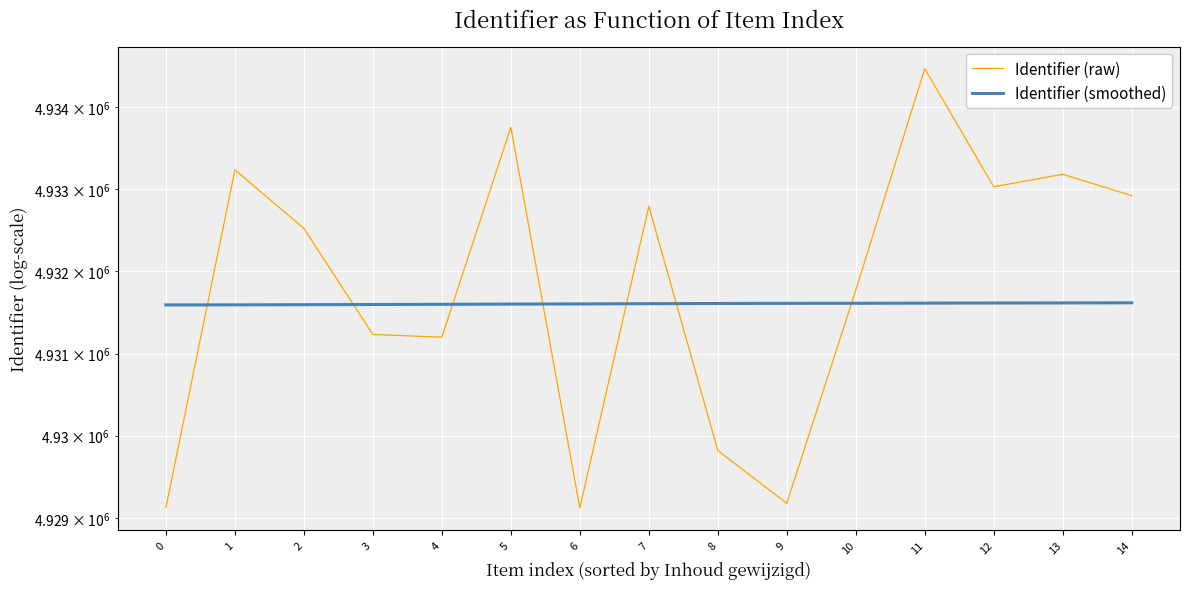

What is the total value across all series at 10?

9863383.0